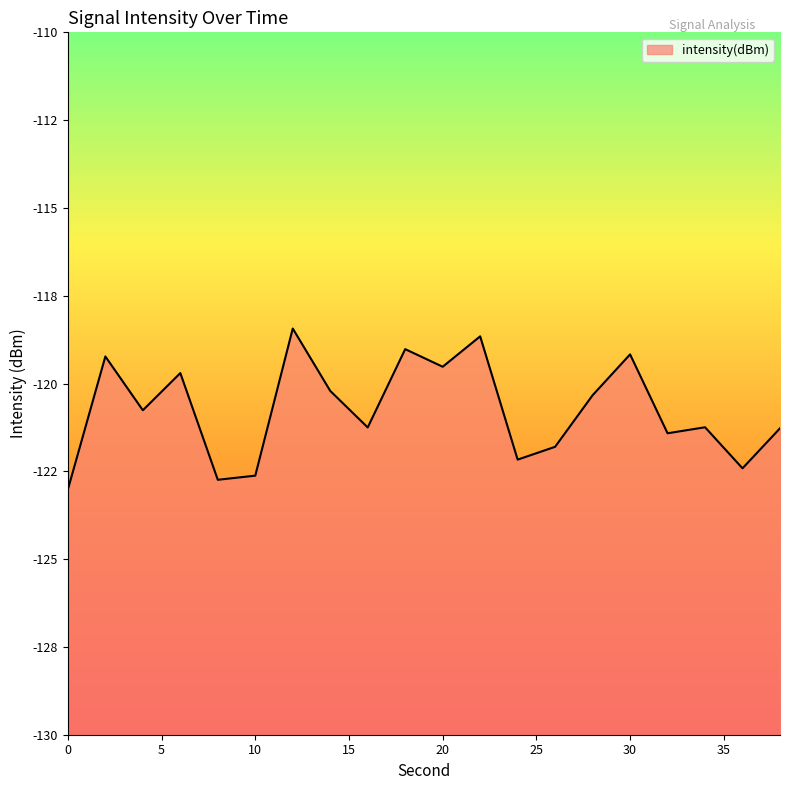

How many points are higher than both their immediate neighbors (excluding endpoints)?

7